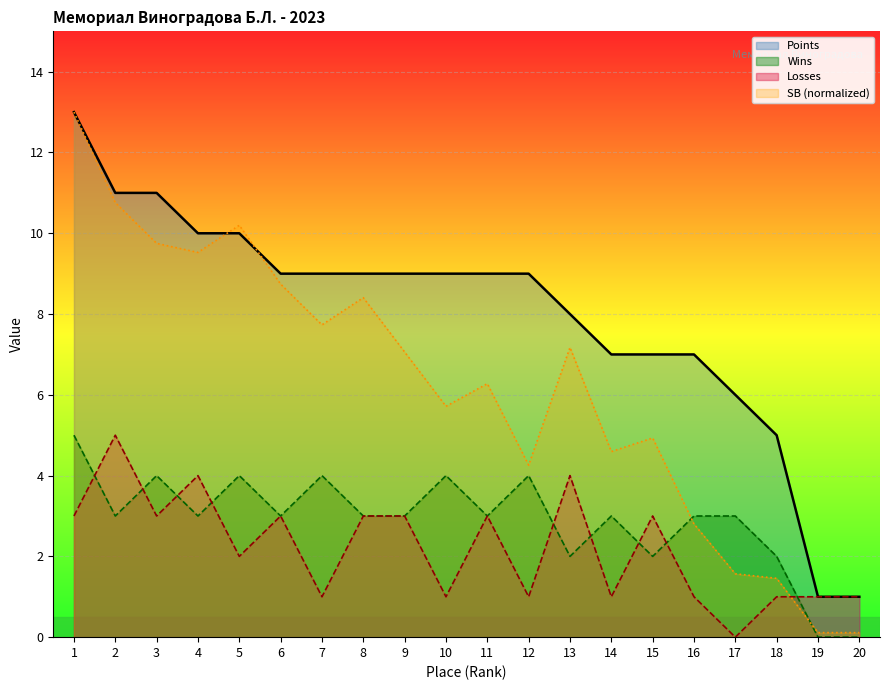

True or false: Losses and SB cross at least once.

True